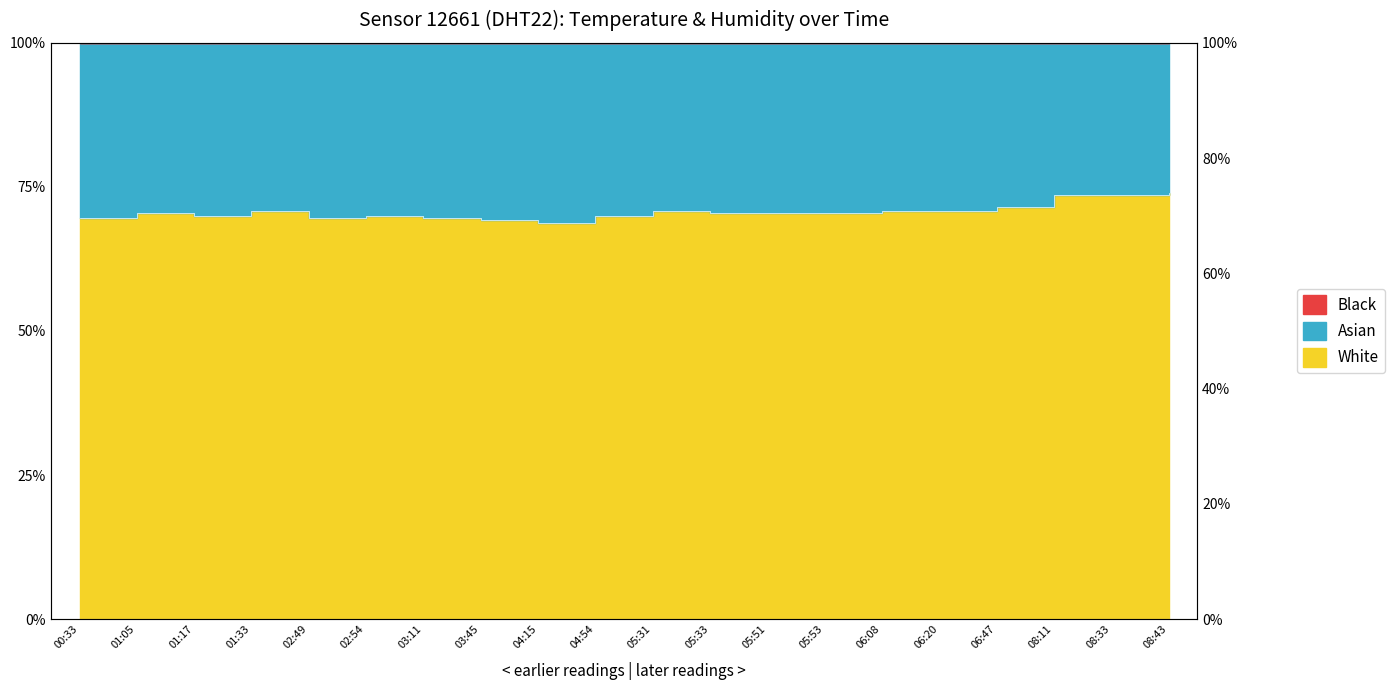

How many interior local valleys (lower than both neighbors) does the data have?

3